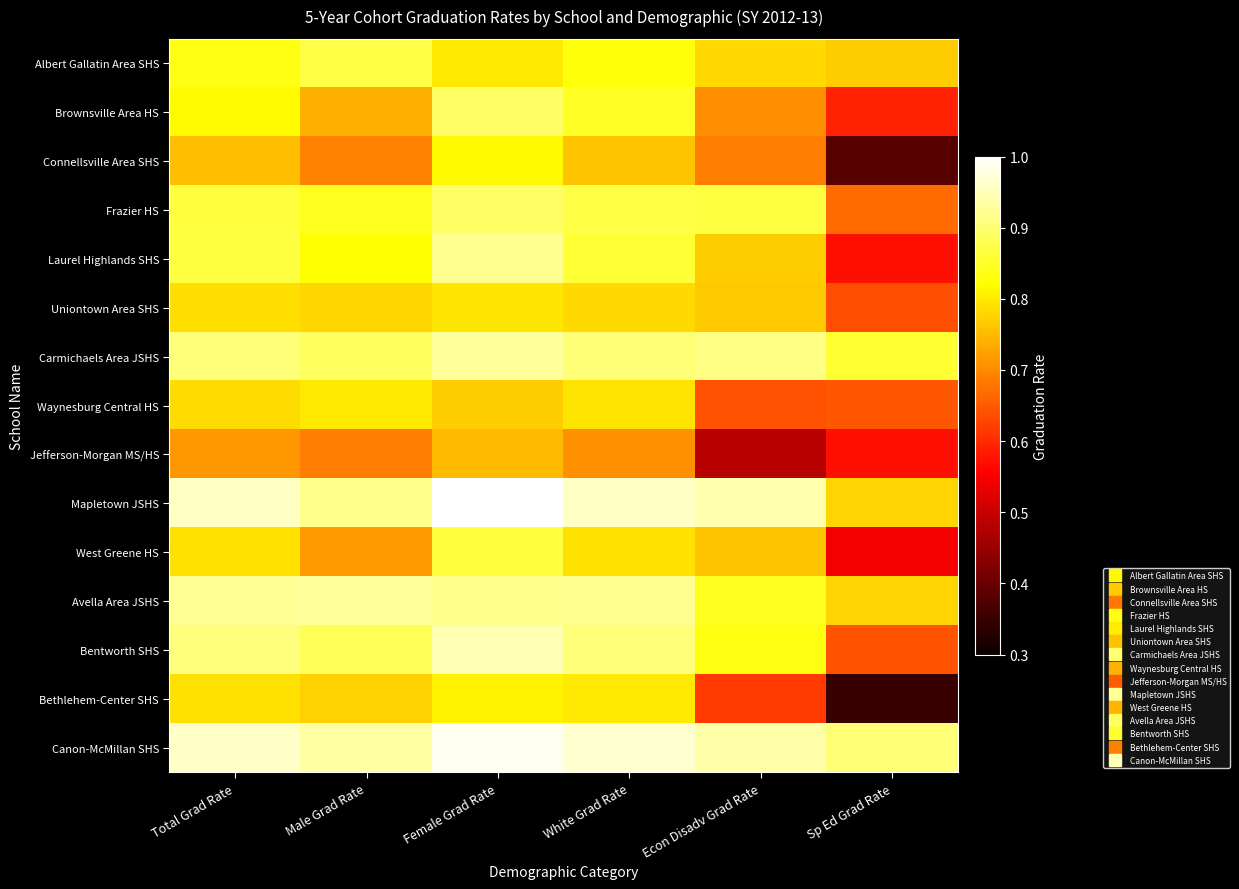

Which series changed the most between Total Grad Rate and Male Grad Rate?

Brownsville Area HS